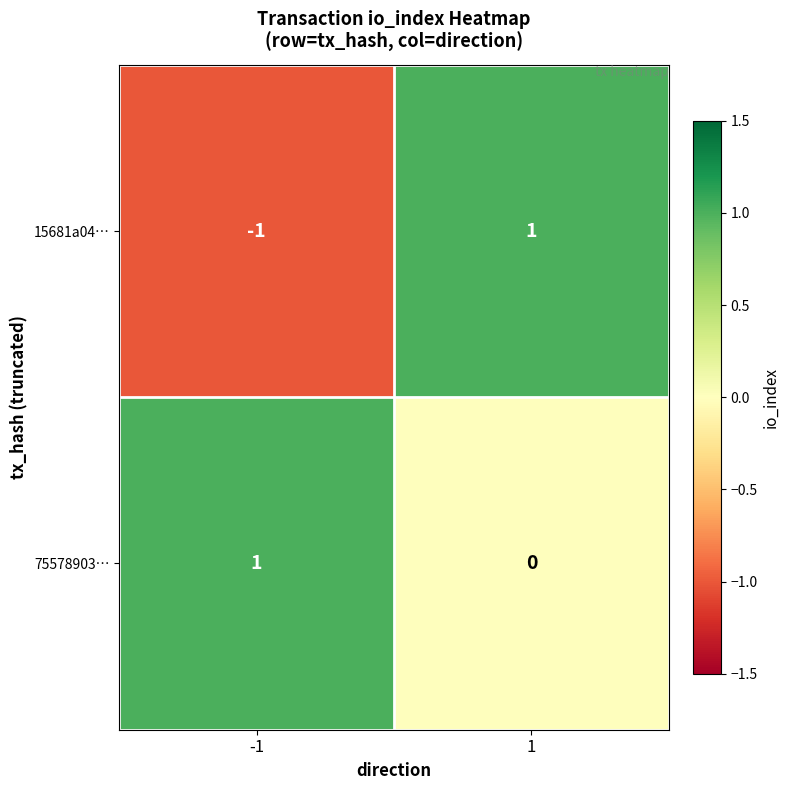

Between -1 and 1, which series saw the biggest shift?

15681a04…